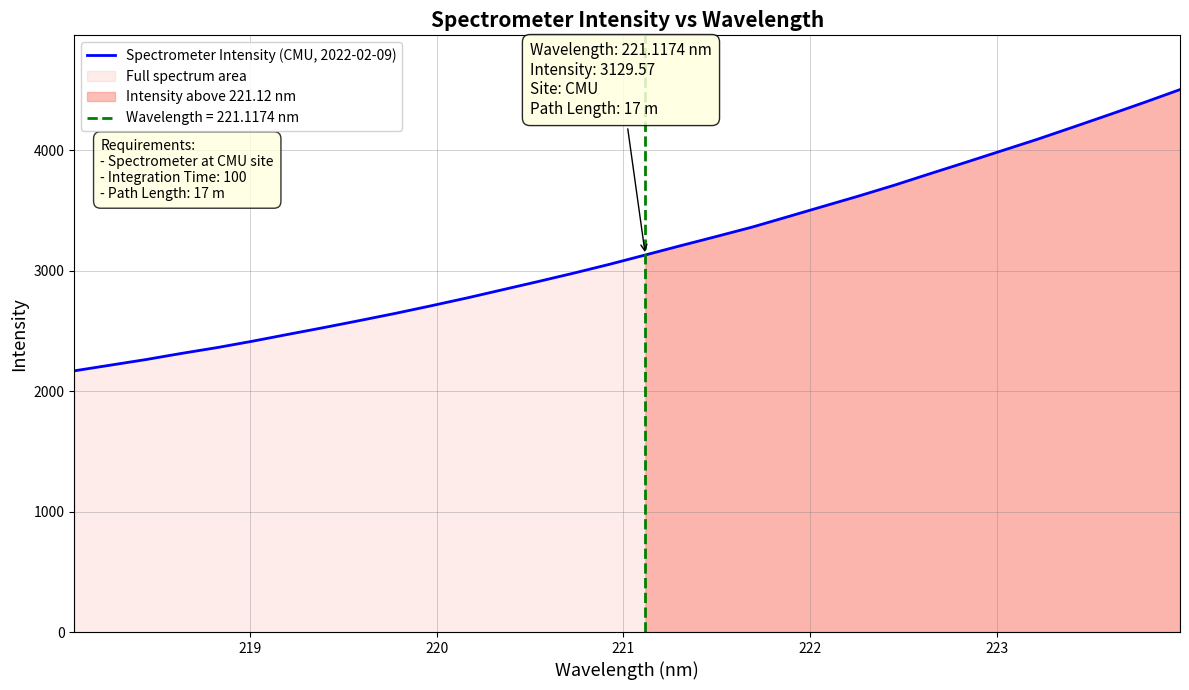

What is the difference between the maximum and minimum values?

2334.2